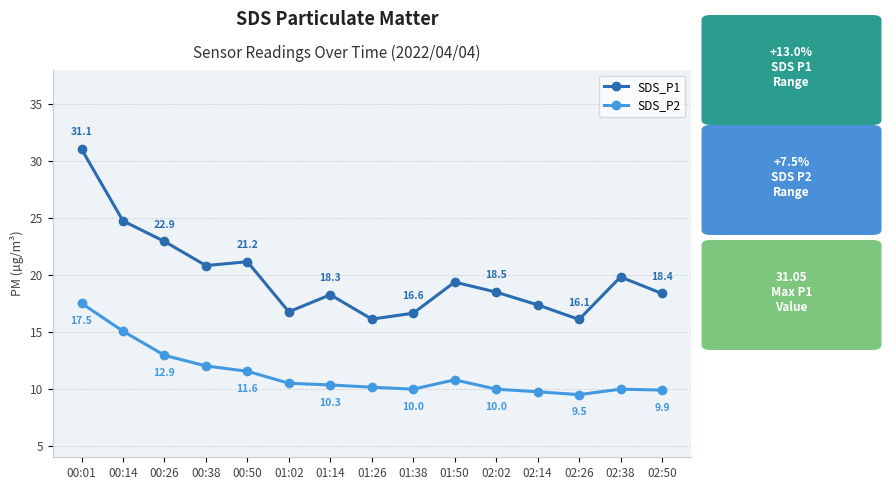

How many data points in SDS_P1 are less than 18?

5